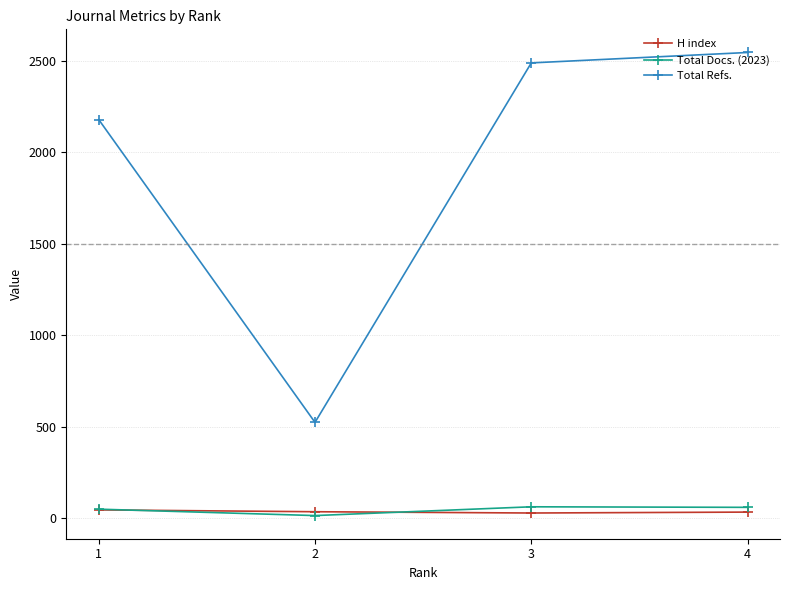

Is it true that H index equals 32 at 4?

True